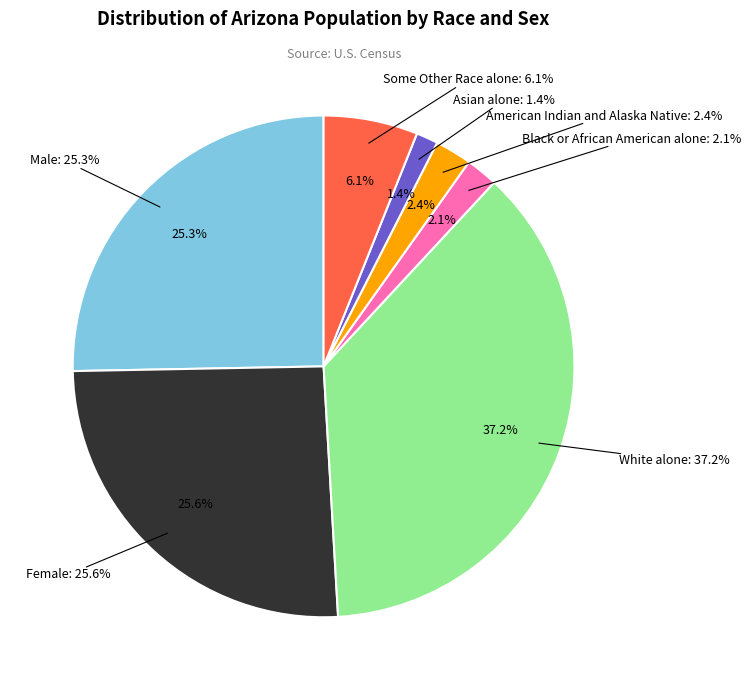

Which has a higher value, Some Other Race alone or Black or African American alone?

Some Other Race alone